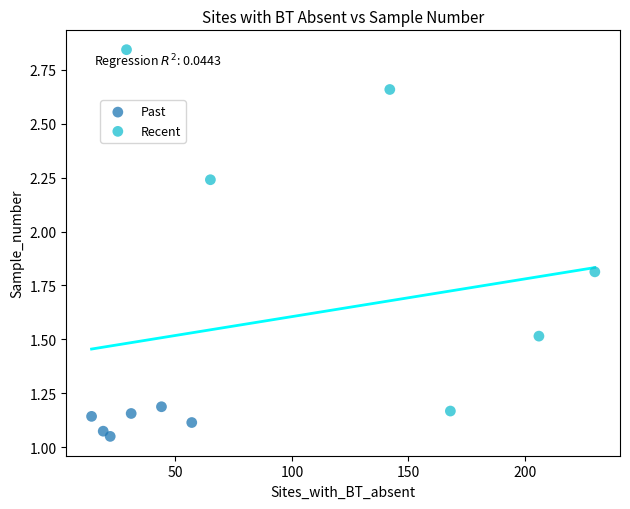

Which series contains the highest Y value?

Recent